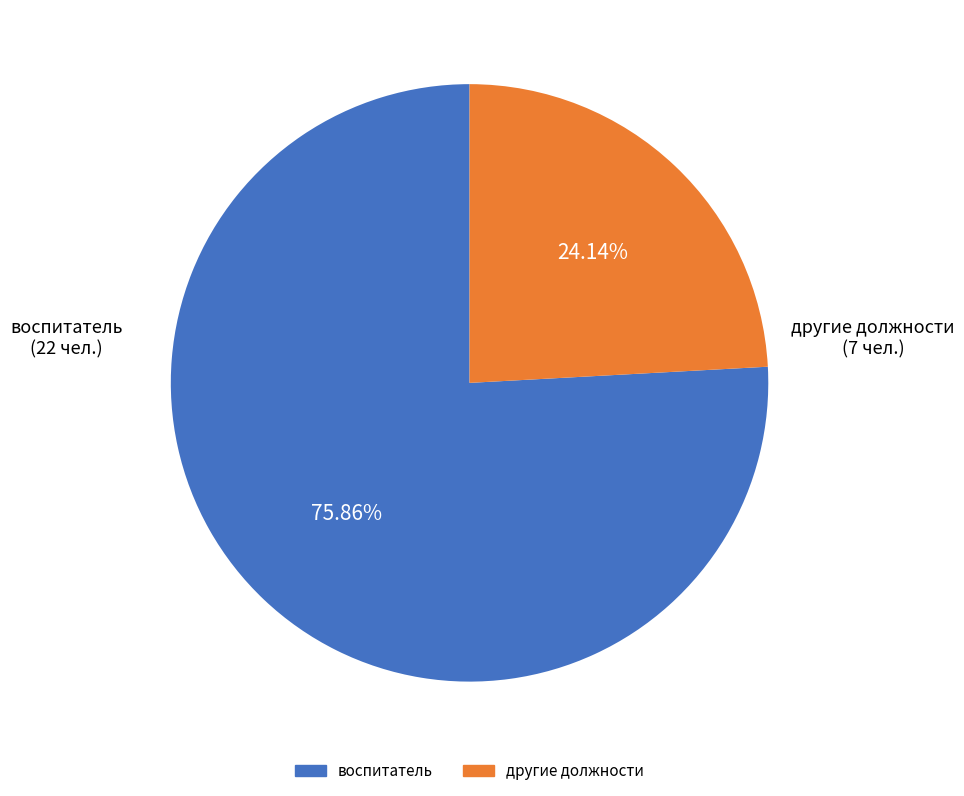

How many slices are in this pie chart?

2